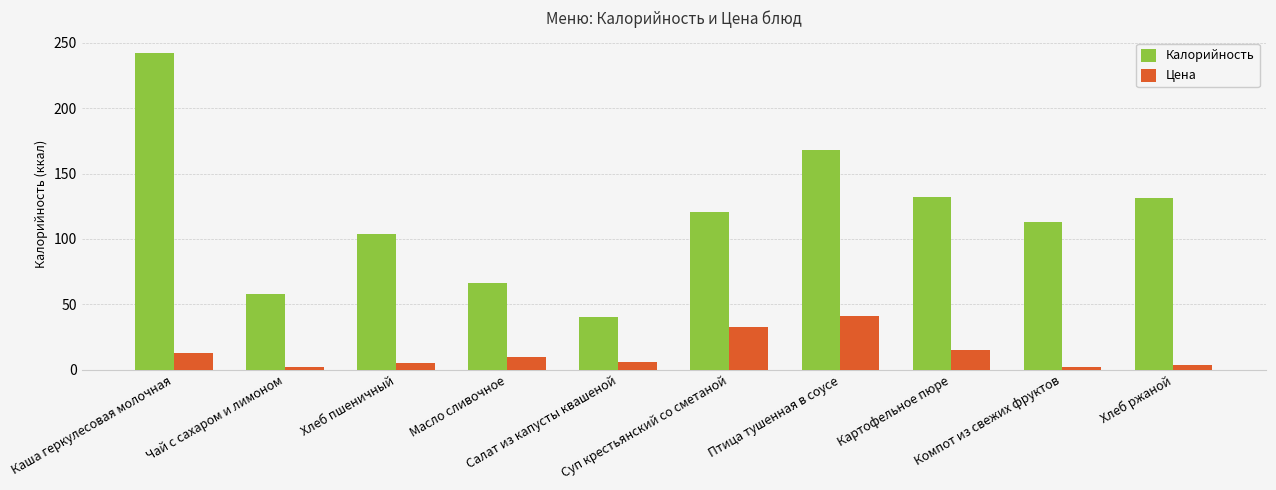

What is the label of the 6th bar from the left?

Суп крестьянский со сметаной